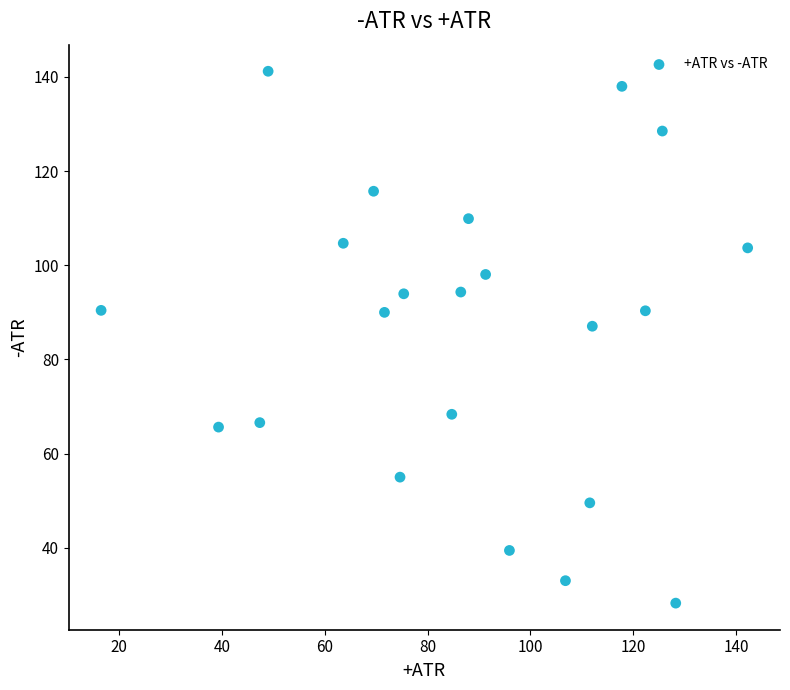

What Y value in the scatter plot is closest to 84?

87.0